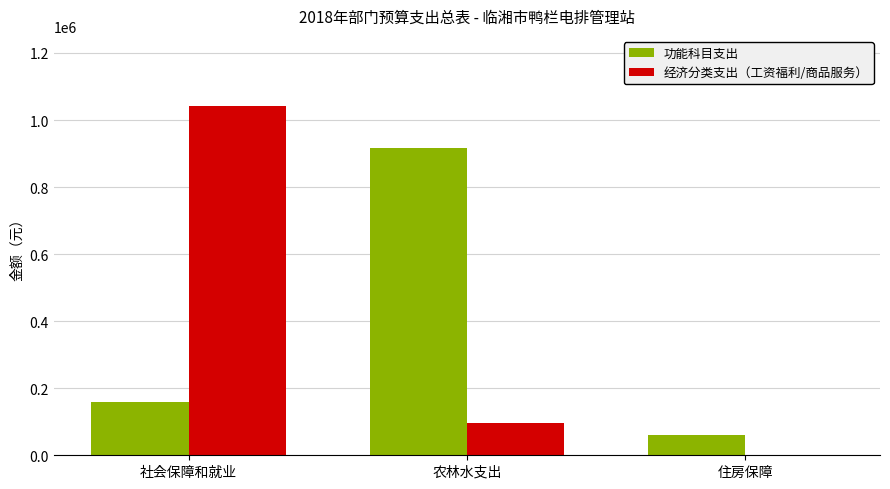

How many groups of bars are there?

3